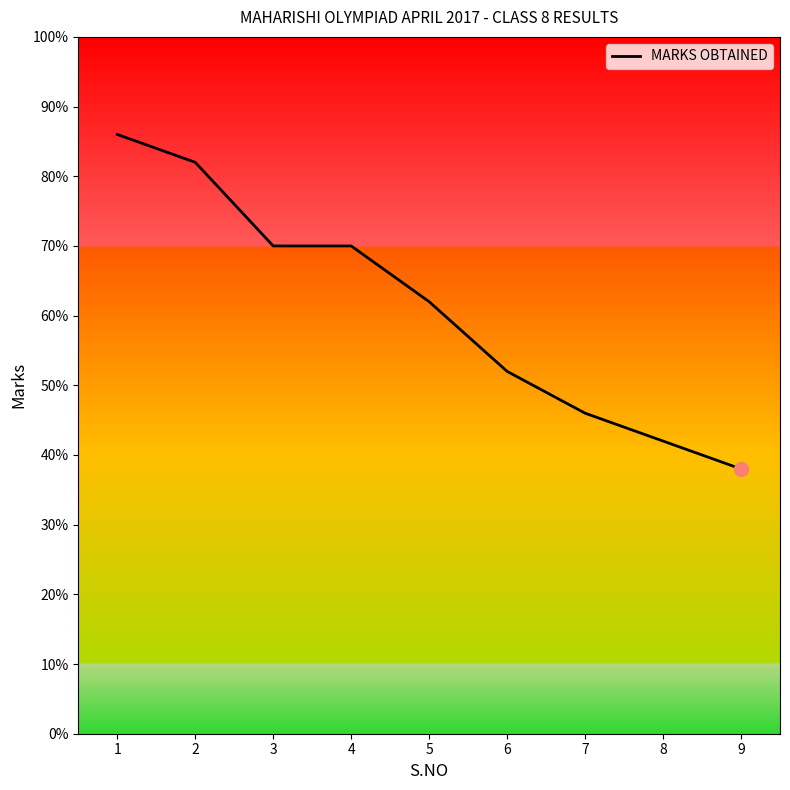

What is the minimum value shown in the chart?

38